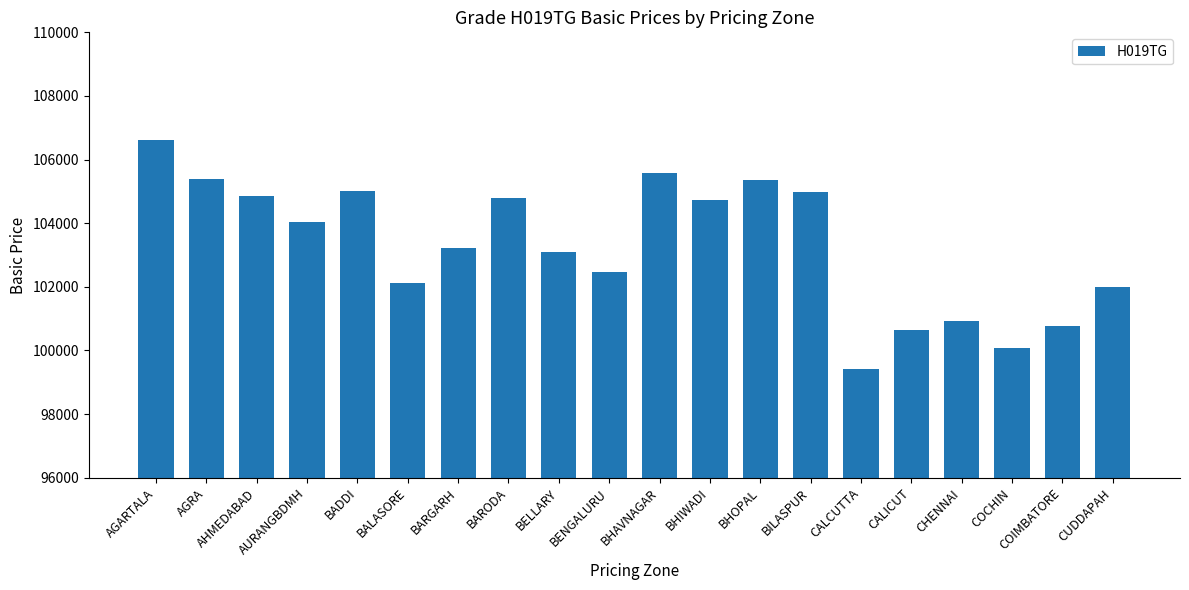

What is the sum of all values?

2066106